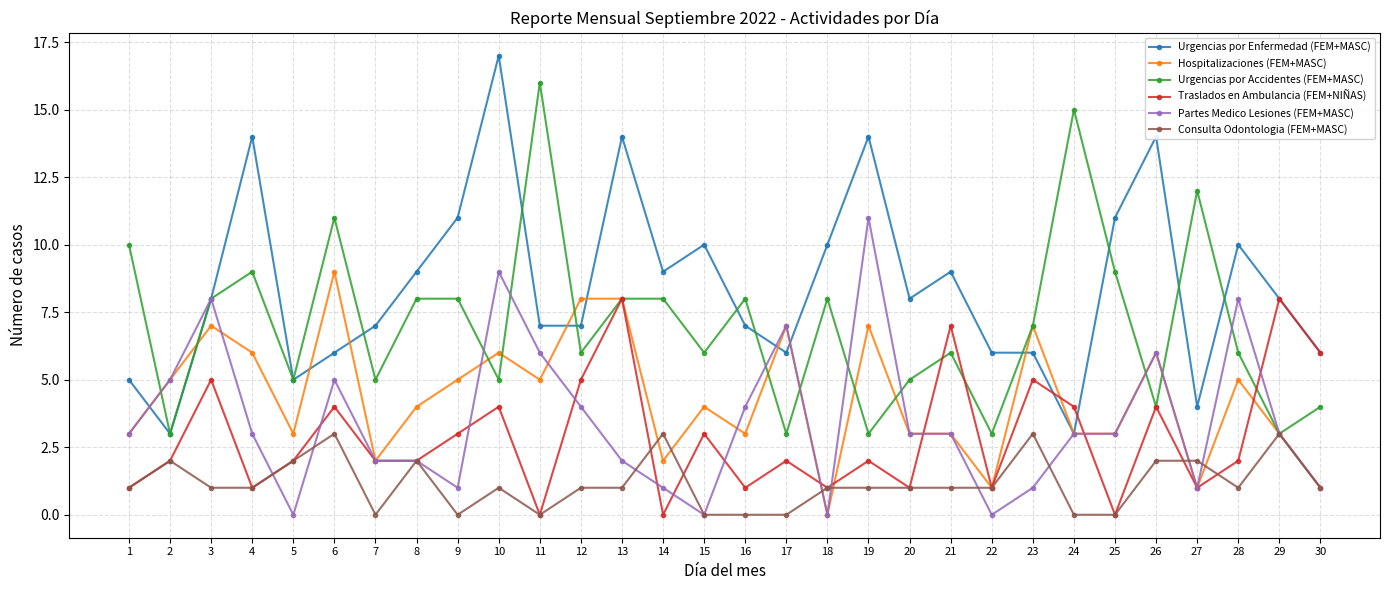

At how many categories does at least one series exceed 1?

30